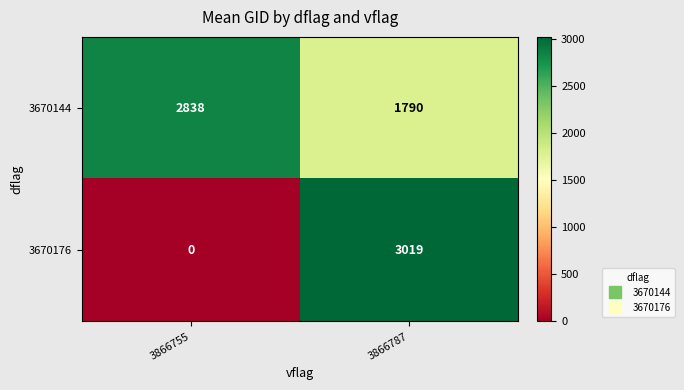

At which category does the chart reach its minimum across all series?

3866755